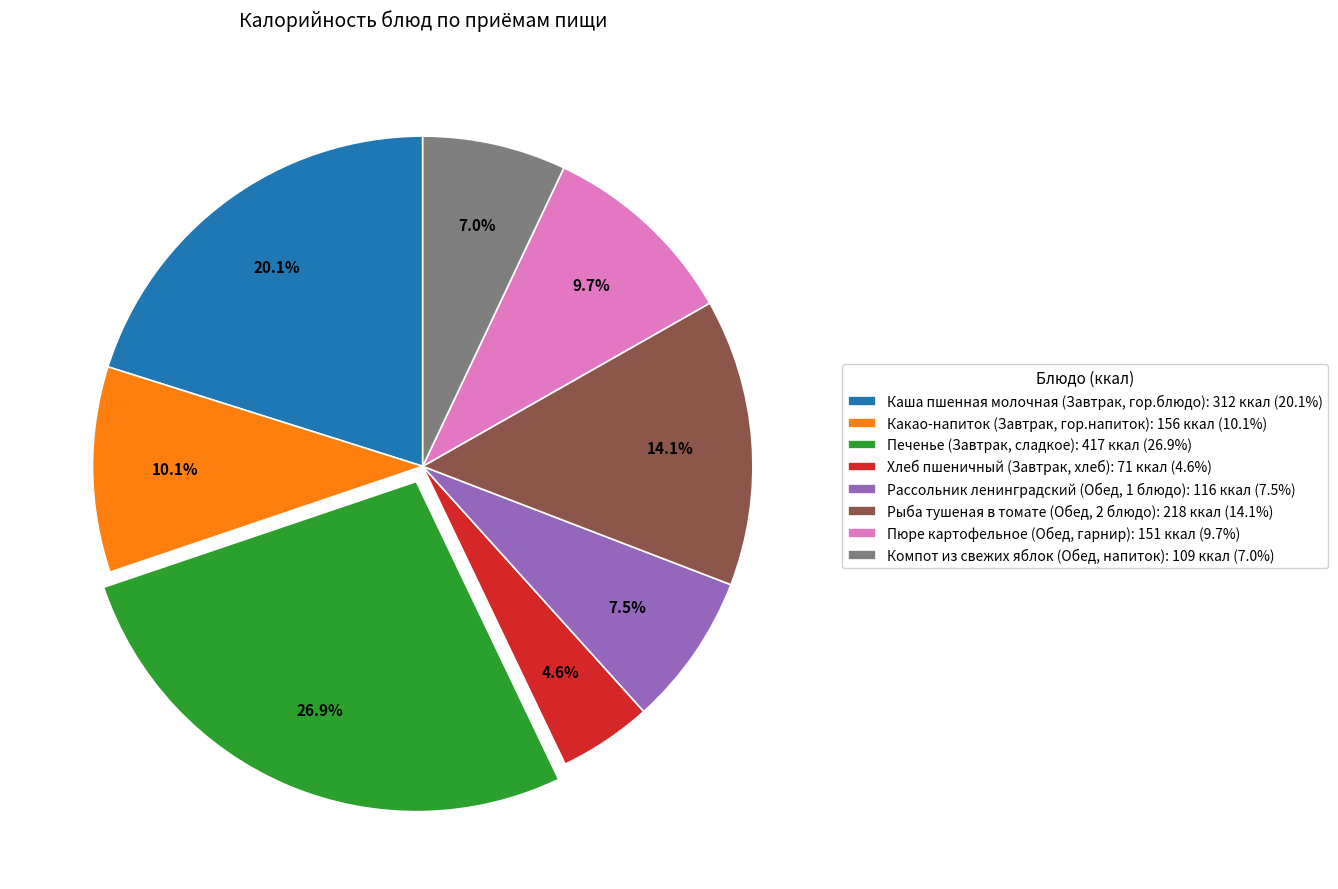

Count the number of slices in the pie.

8